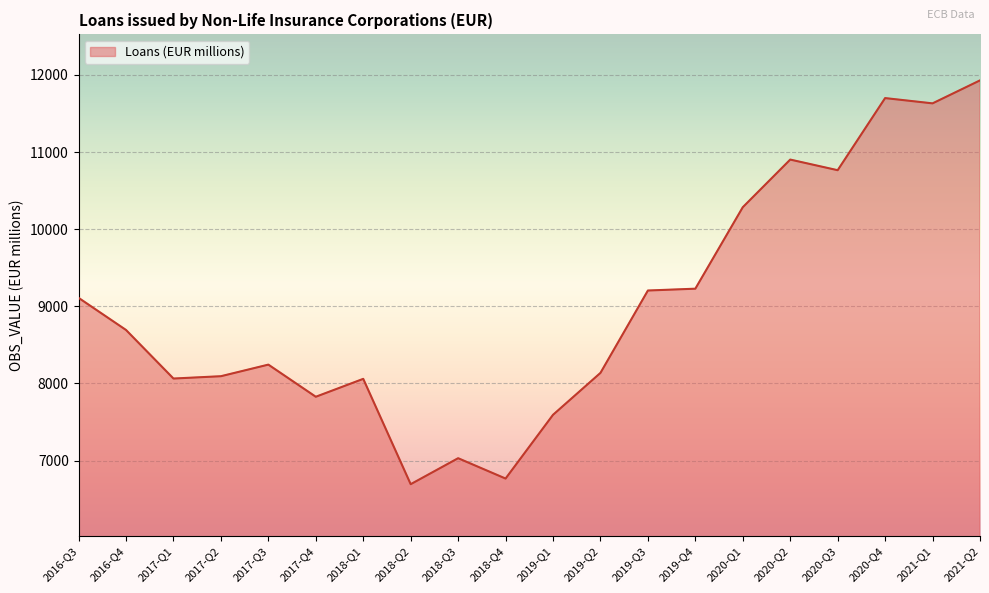

Does the chart display data point markers on the line(s)?

No